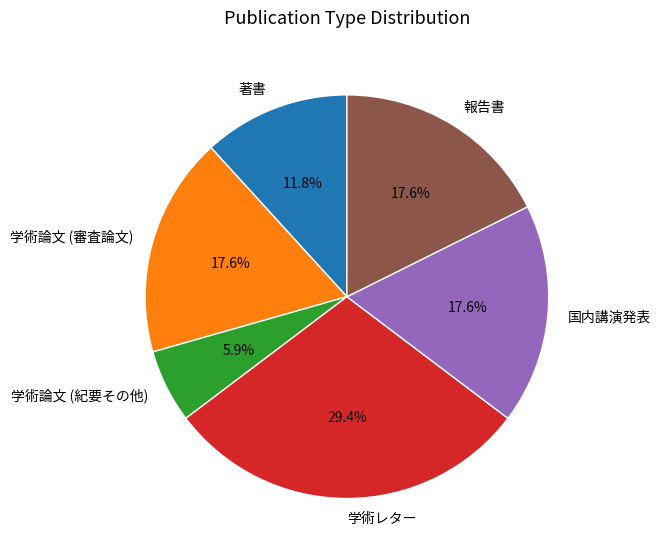

Approximately how many times larger is the value at 学術論文 (紀要その他) compared to 報告書?

0.3